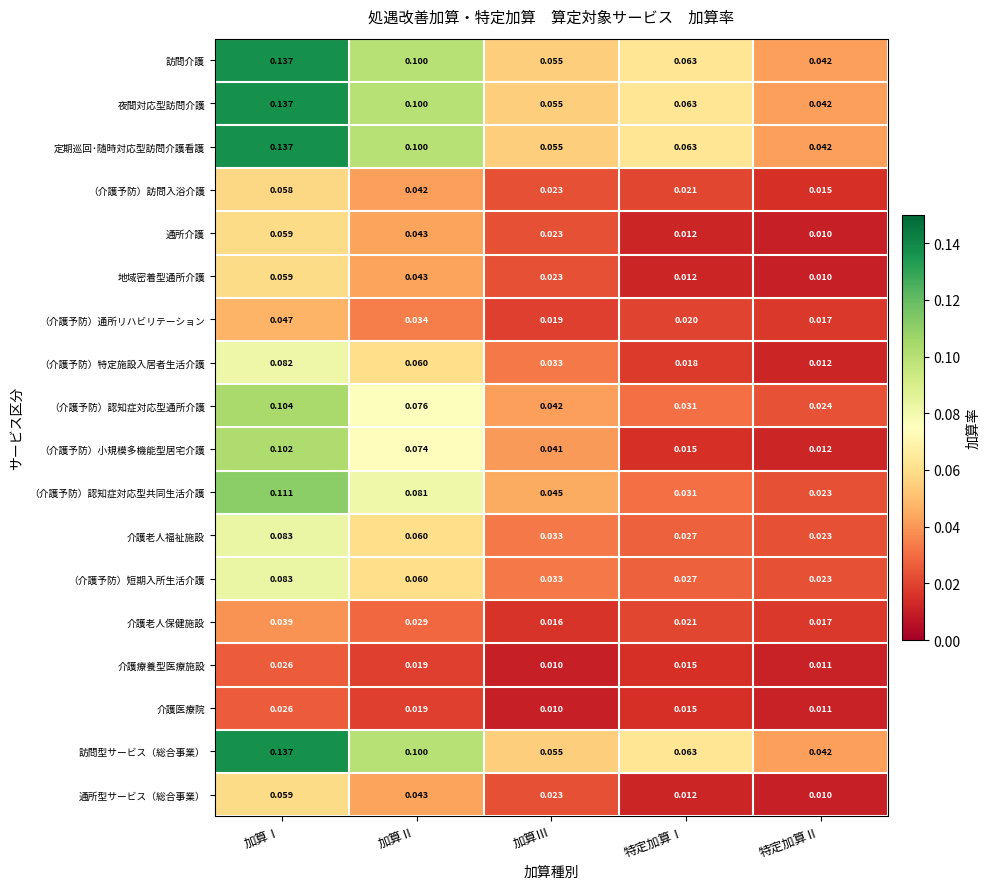

At which category does the chart reach its peak across all series?

加算Ⅰ